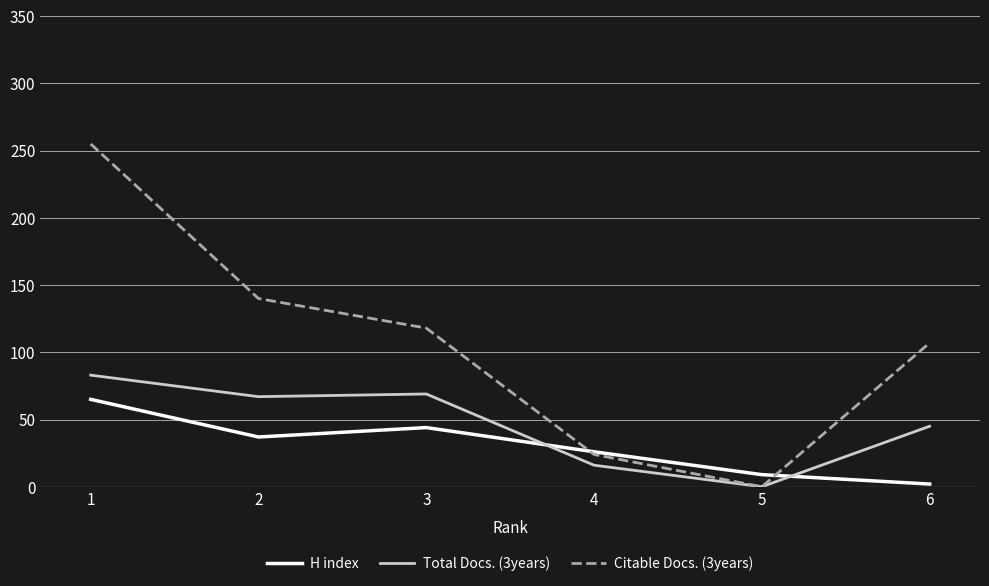

List the series in order of their overall mean, highest first.

Citable Docs. (3years), Total Docs. (3years), H index